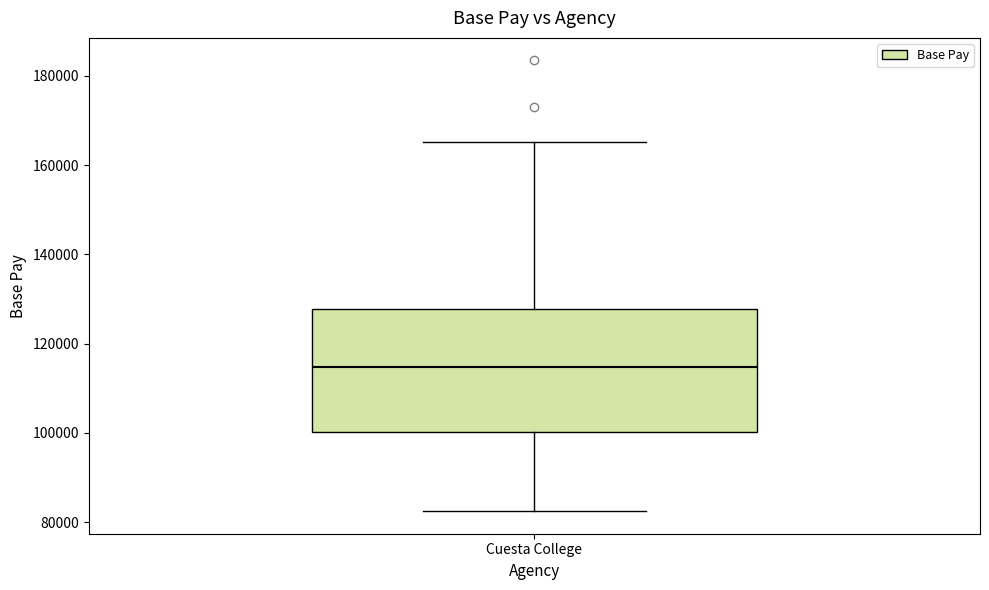

Read this box plot against the y-axis: the position of the median line, the range covered by the box, and the ends of both whiskers. The values are not printed on the chart, so give them approximately, as read against the axis.

median 114000, box 100000 to 128000, whiskers 82000 to 166000